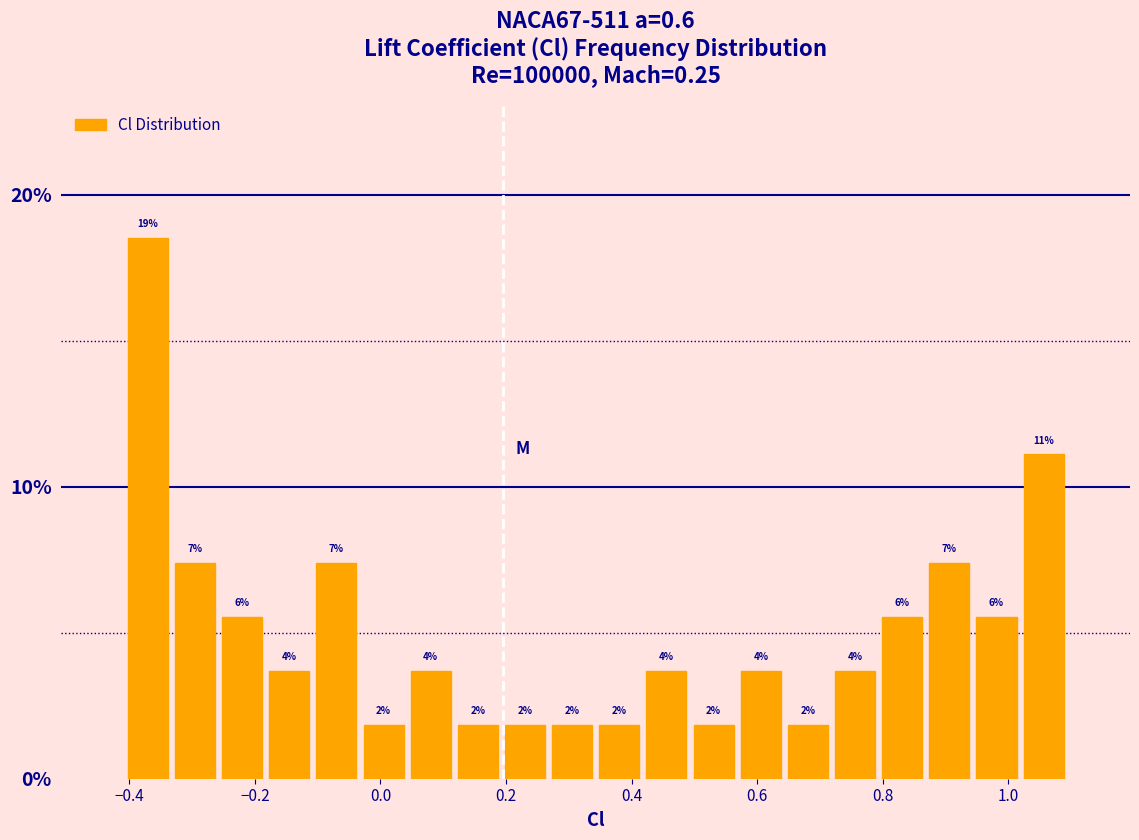

Around what value on the x-axis is the tallest bar? Give the approximate position of its centre, as read against the axis.

-0.38